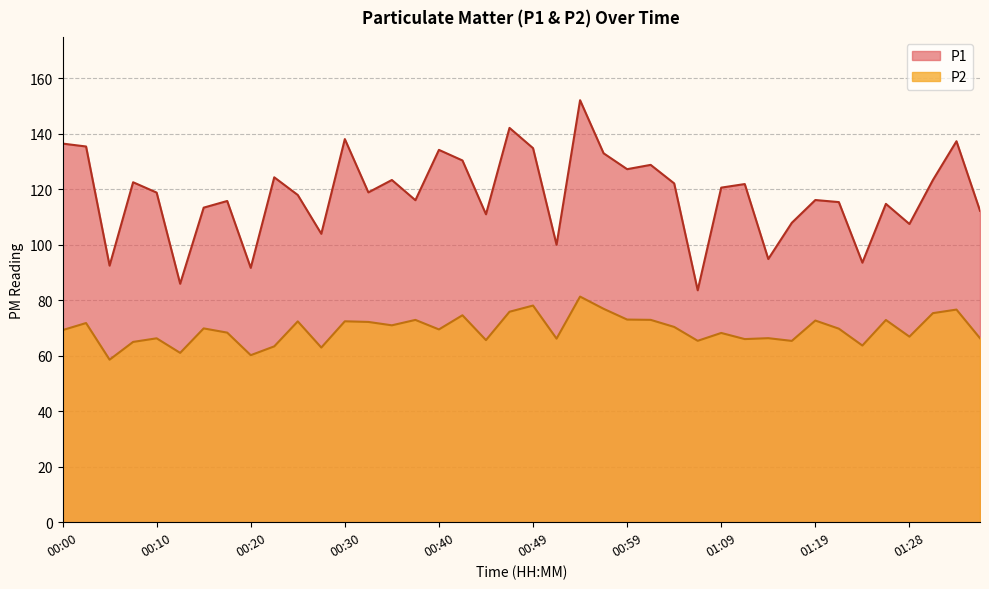

Reading right to left, list all the values displayed in this chart.

P1: 112.2	137.2	123.3	107.4	114.7	93.5	115.3	116.1	107.8	94.8	121.8	120.5	83.5	122.0	128.7	127.2	132.9	152.0	100.0	134.8	142.1	110.9	130.3	134.1	116.0	123.3	118.8	138.0	103.9	117.9	124.2	91.6	115.7	113.3	85.9	118.8	122.5	92.4	135.3	136.4
P2: 66.3	76.6	75.3	66.8	72.8	63.6	69.7	72.7	65.3	66.3	66.0	68.2	65.3	70.3	72.9	73.0	76.9	81.3	66.1	78.0	75.8	65.6	74.5	69.5	72.9	70.9	72.2	72.4	62.9	72.3	63.4	60.2	68.3	69.8	61.0	66.2	65.0	58.5	71.8	69.2